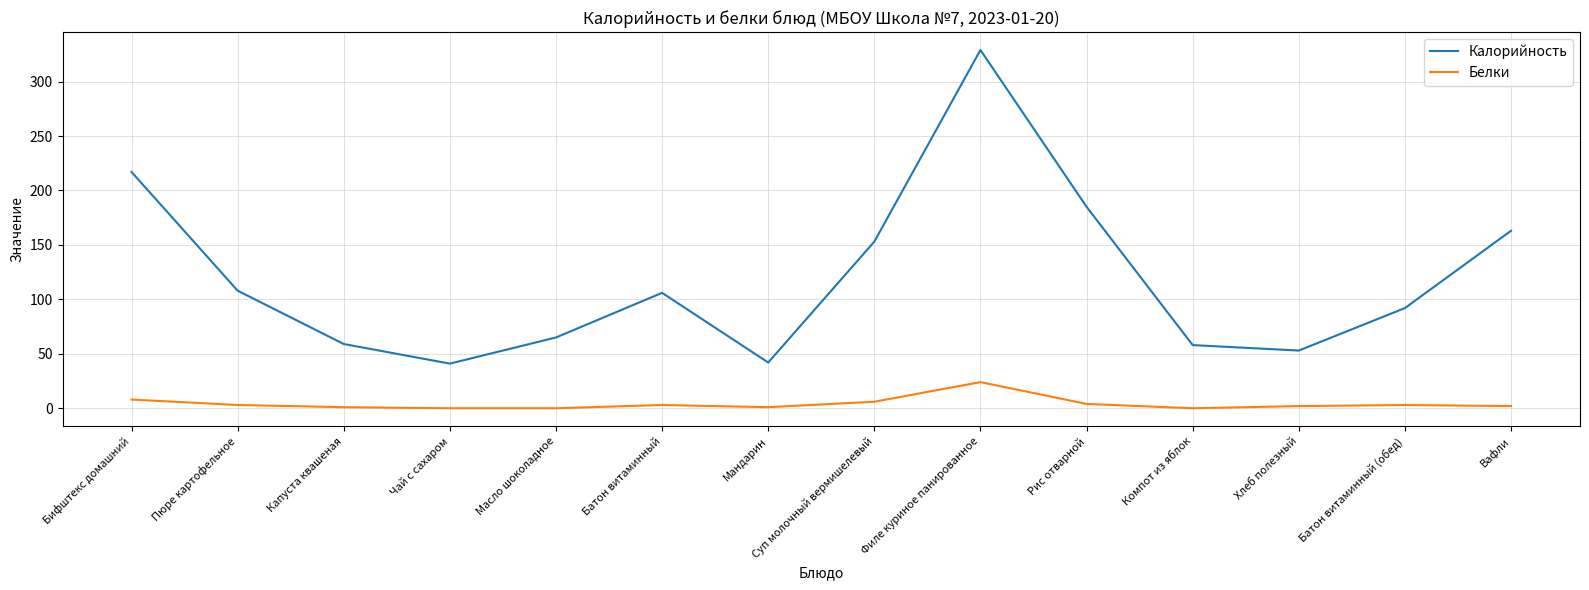

List the series in order of their overall mean, lowest first.

Белки, Калорийность